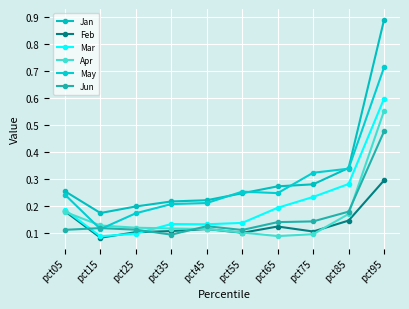

What are all the series names shown in the legend?

Jan, Feb, Mar, Apr, May, Jun